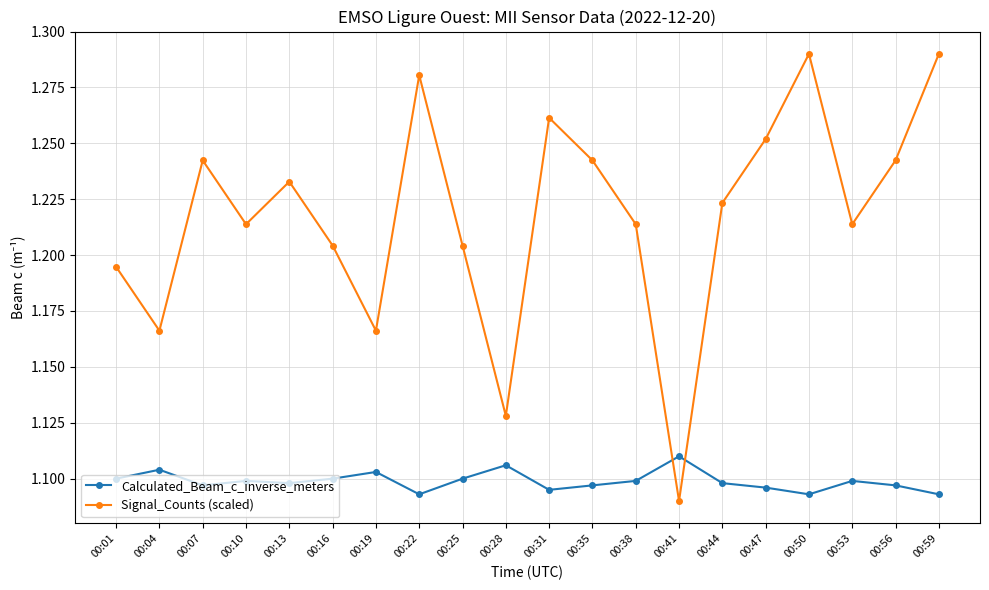

Is the value of Signal_Counts (scaled) at 00:04 greater than the value of Calculated_Beam_c_inverse_meters at 00:41?

Yes